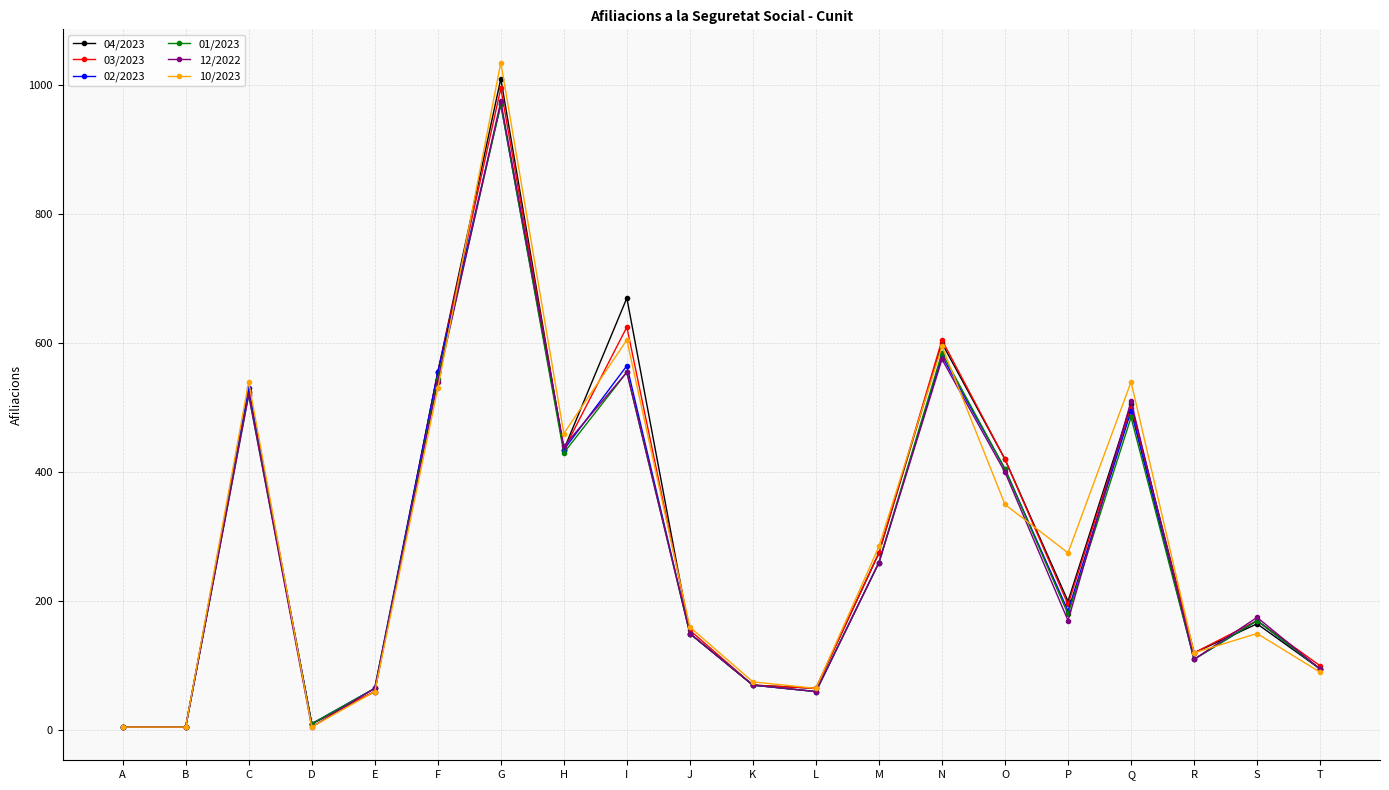

What are all the series names shown in the legend?

04/2023, 03/2023, 02/2023, 01/2023, 12/2022, 10/2023